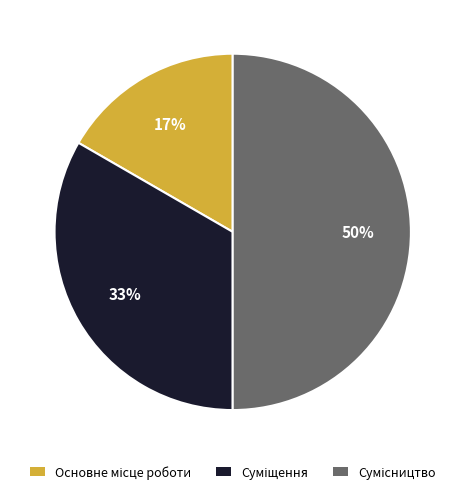

To the nearest percent, what is the difference between the largest and smallest slice percentages?

33%